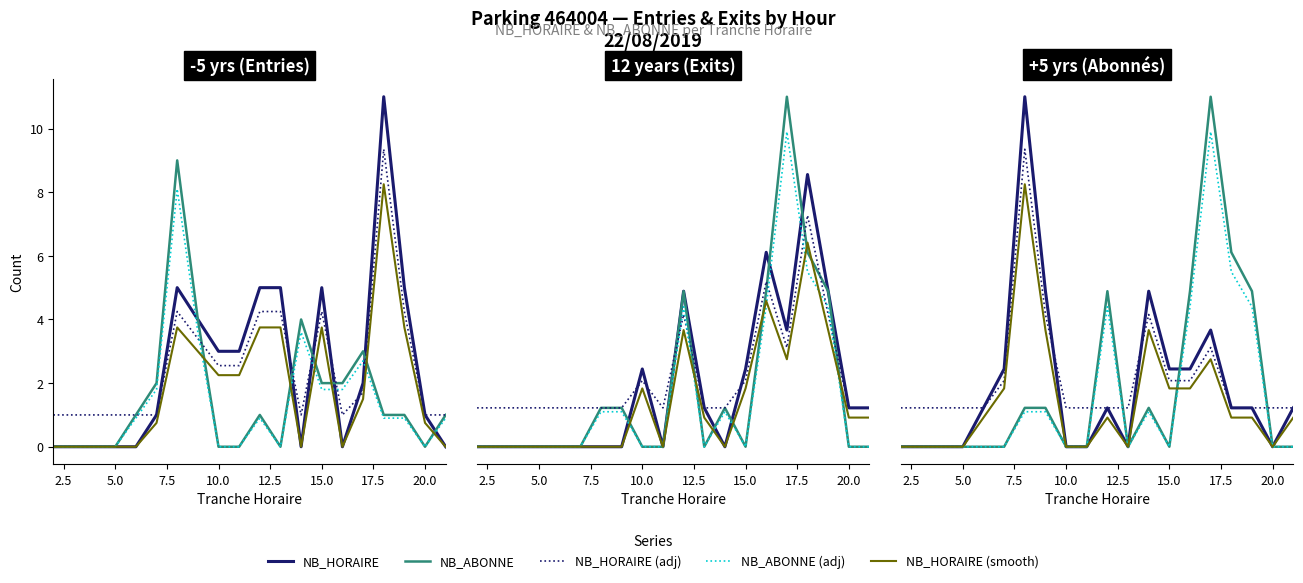

At how many categories does at least one series exceed 2?

8